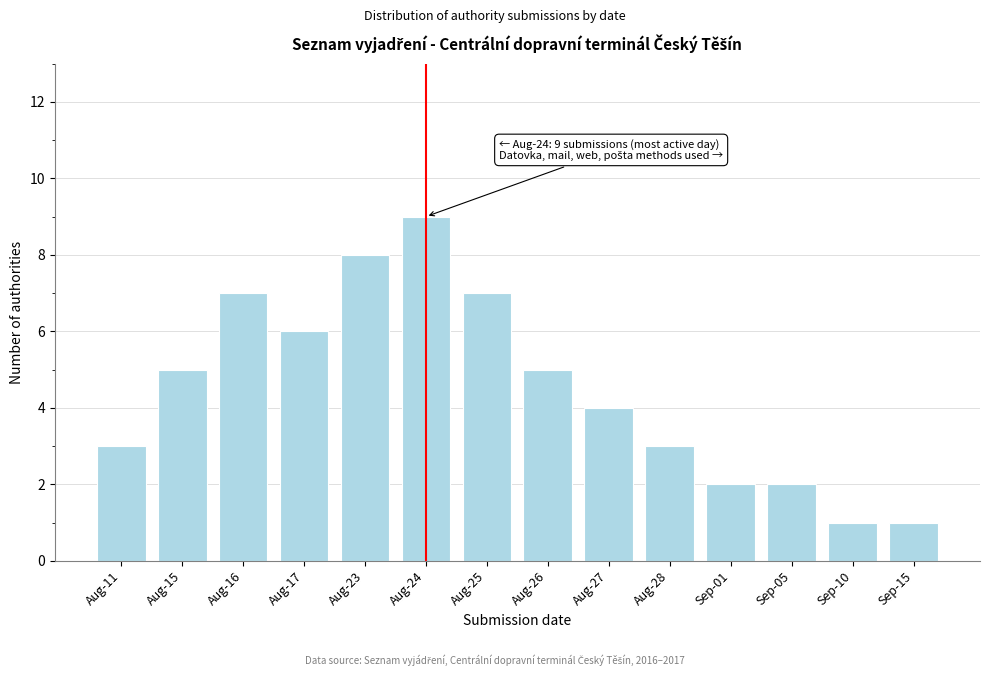

Reading left to right, transcribe all the data shown in this chart.

3	5	7	6	8	9	7	5	4	3	2	2	1	1